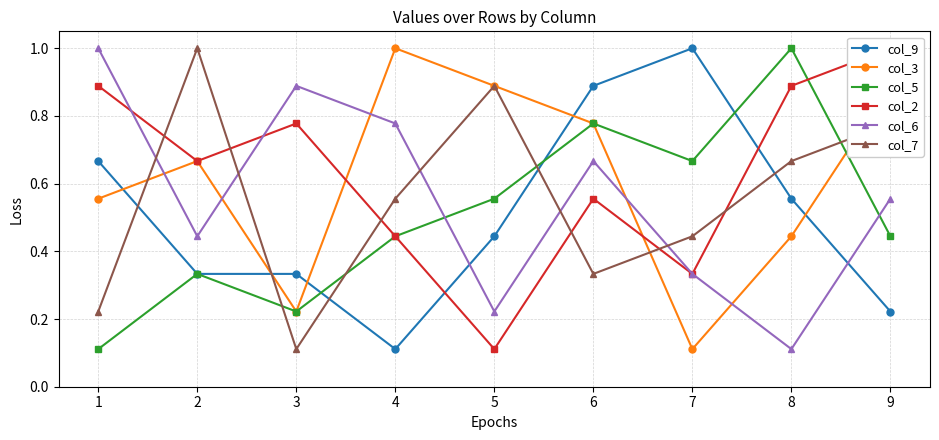

What is the sum of the col_5 values at 8 and 6?

1.8